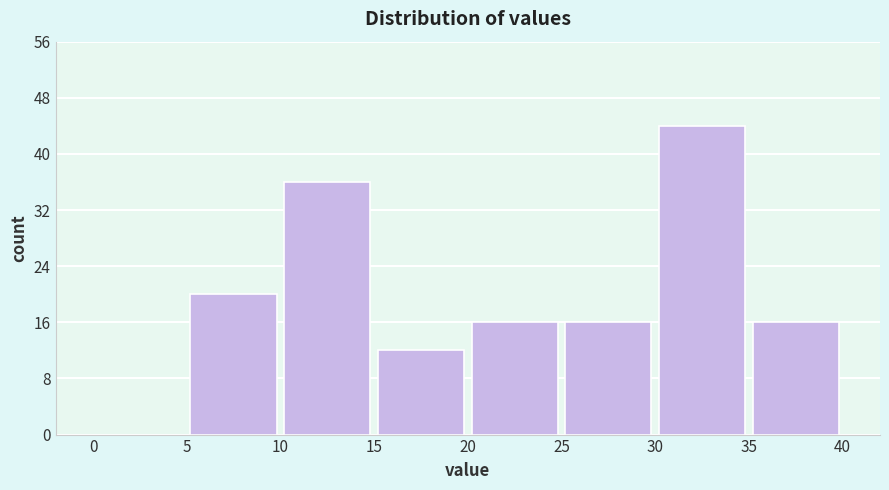

Reading left to right, list every bar in this chart as the range it spans on the x-axis followed by its height. The values are not printed on the chart, so give them approximately, as read against the axis.

0 to 5: 0
5 to 10: 20
10 to 15: 36
15 to 20: 12
20 to 25: 16
25 to 30: 16
30 to 35: 44
35 to 40: 16